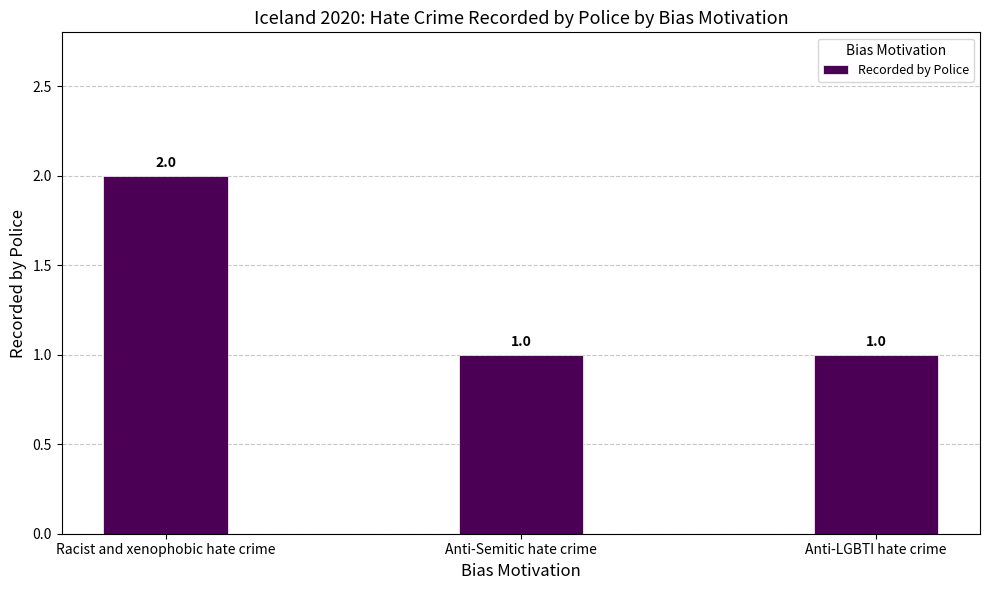

Reading right to left, what are all the values shown in this chart?

1	1	2